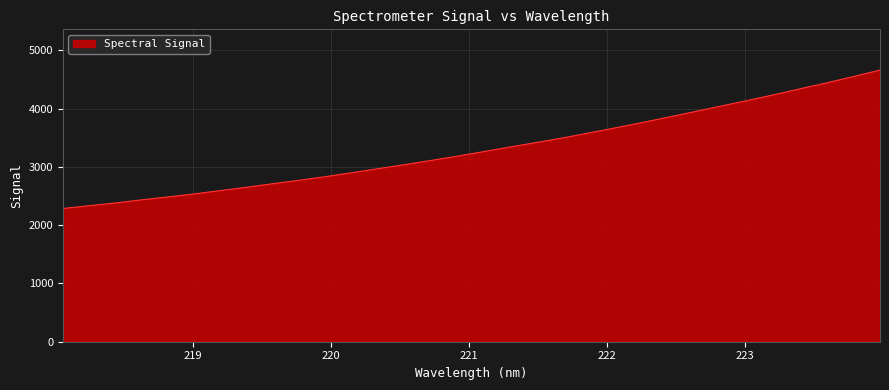

How many lines are shown in the chart?

1